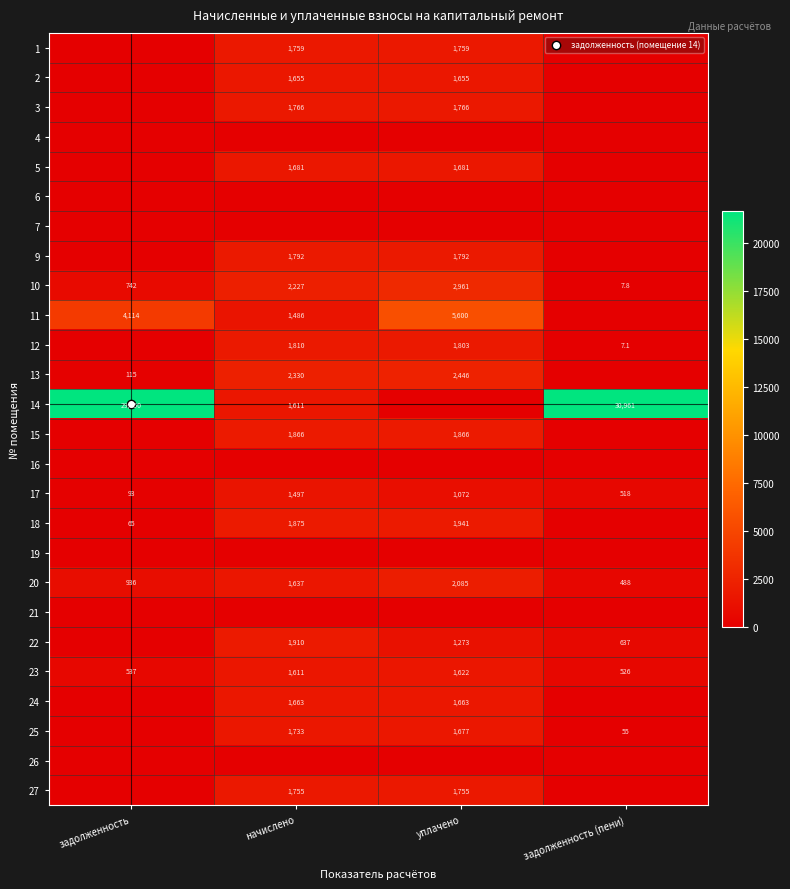

Which label corresponds to the largest value in the chart?

задолженность (пени)